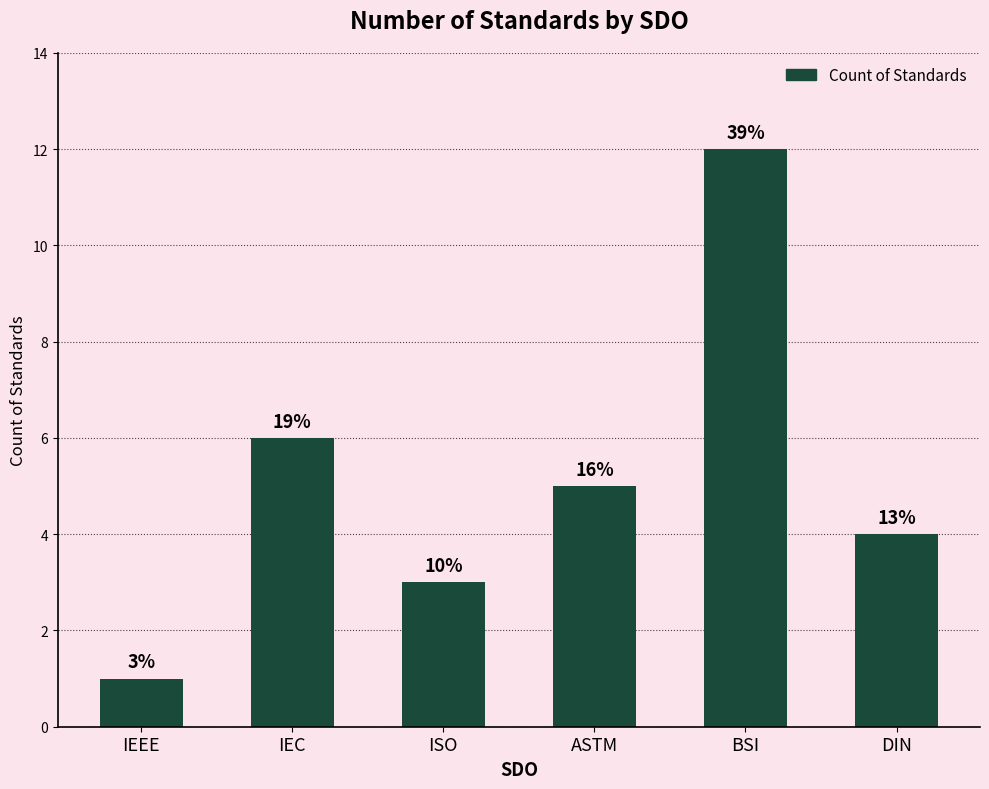

Is it true that the value at IEC is 9?

False